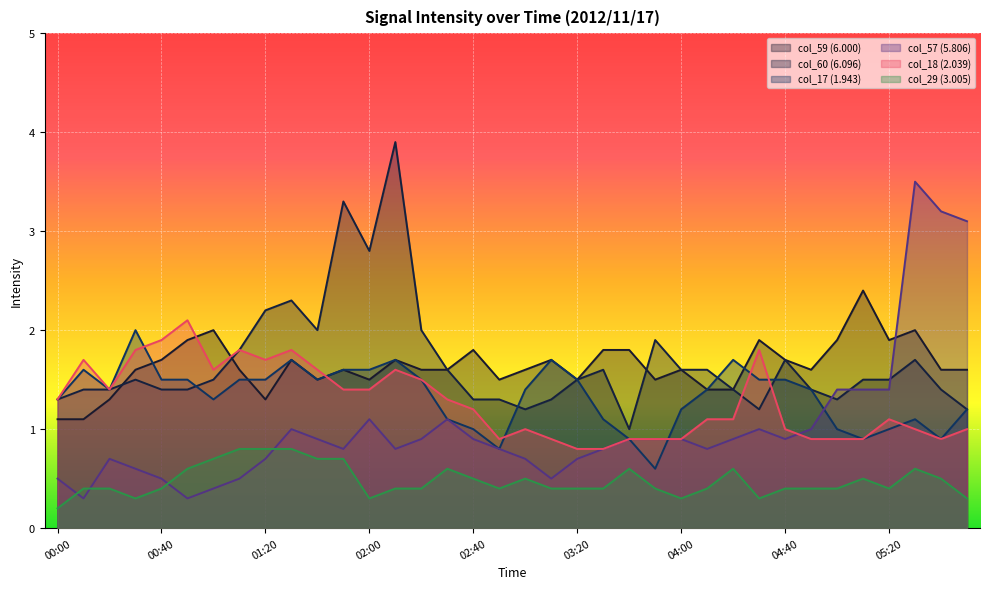

The value of 1.943 at 03:40 is 0.9. True or false?

True